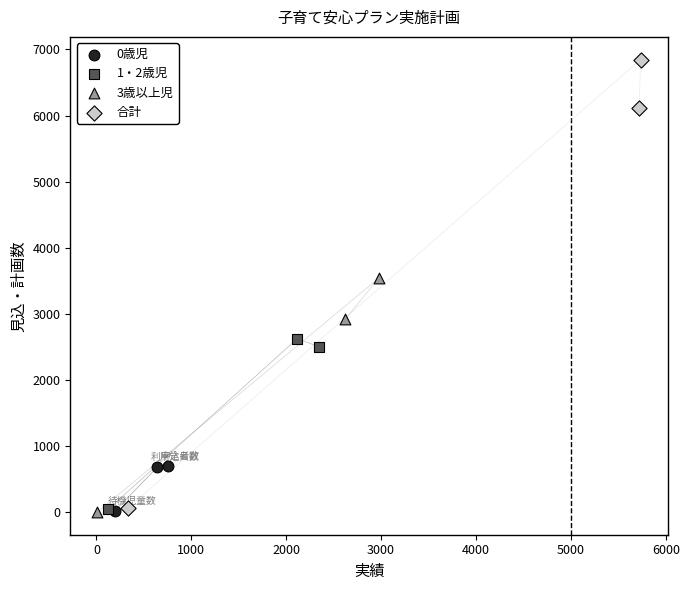

Which series has the largest Y range (max minus min)?

合計